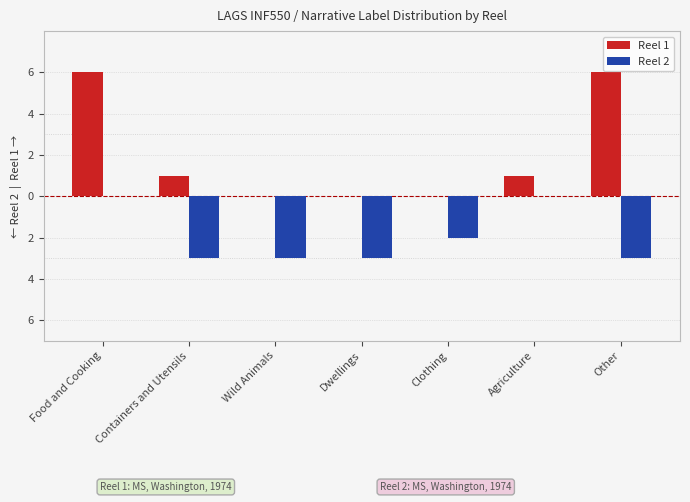

Which has a higher value, Wild Animals or Dwellings?

Wild Animals